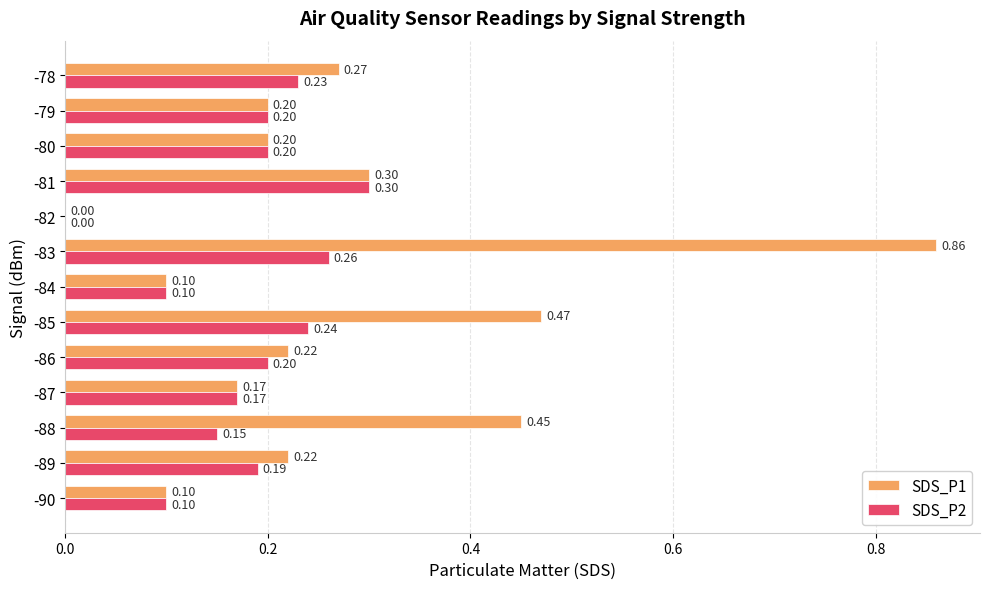

How many series are shown in this chart?

2